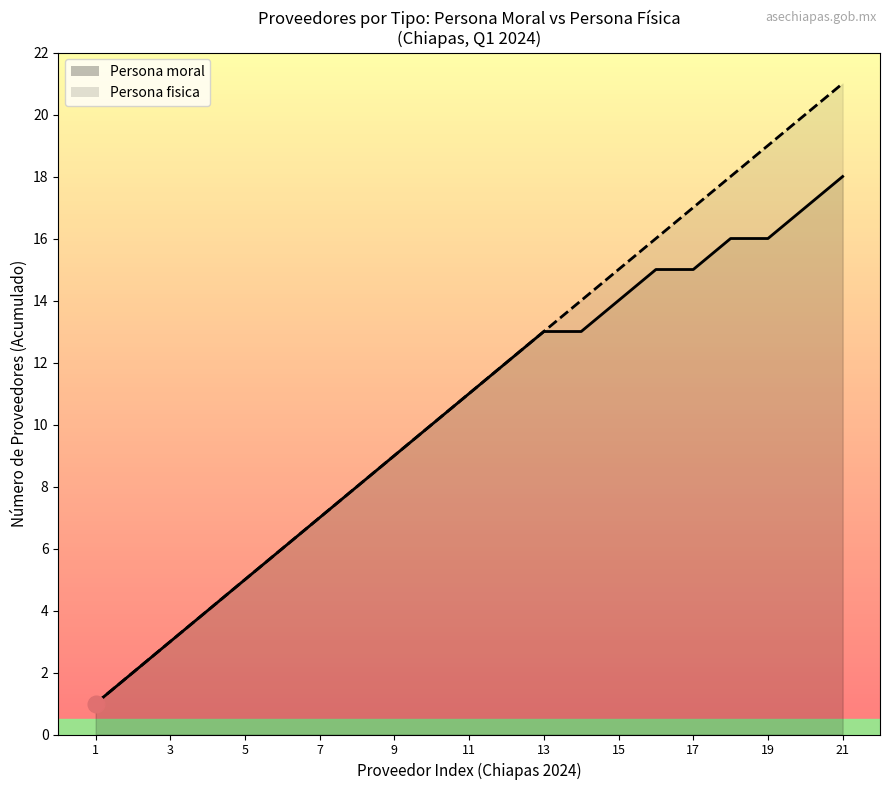

Count the number of values greater than 11.

10